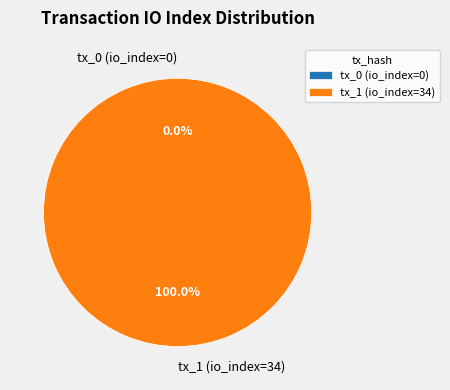

What is the change in value from tx_0 (io_index=0) to tx_1 (io_index=34)?

+34